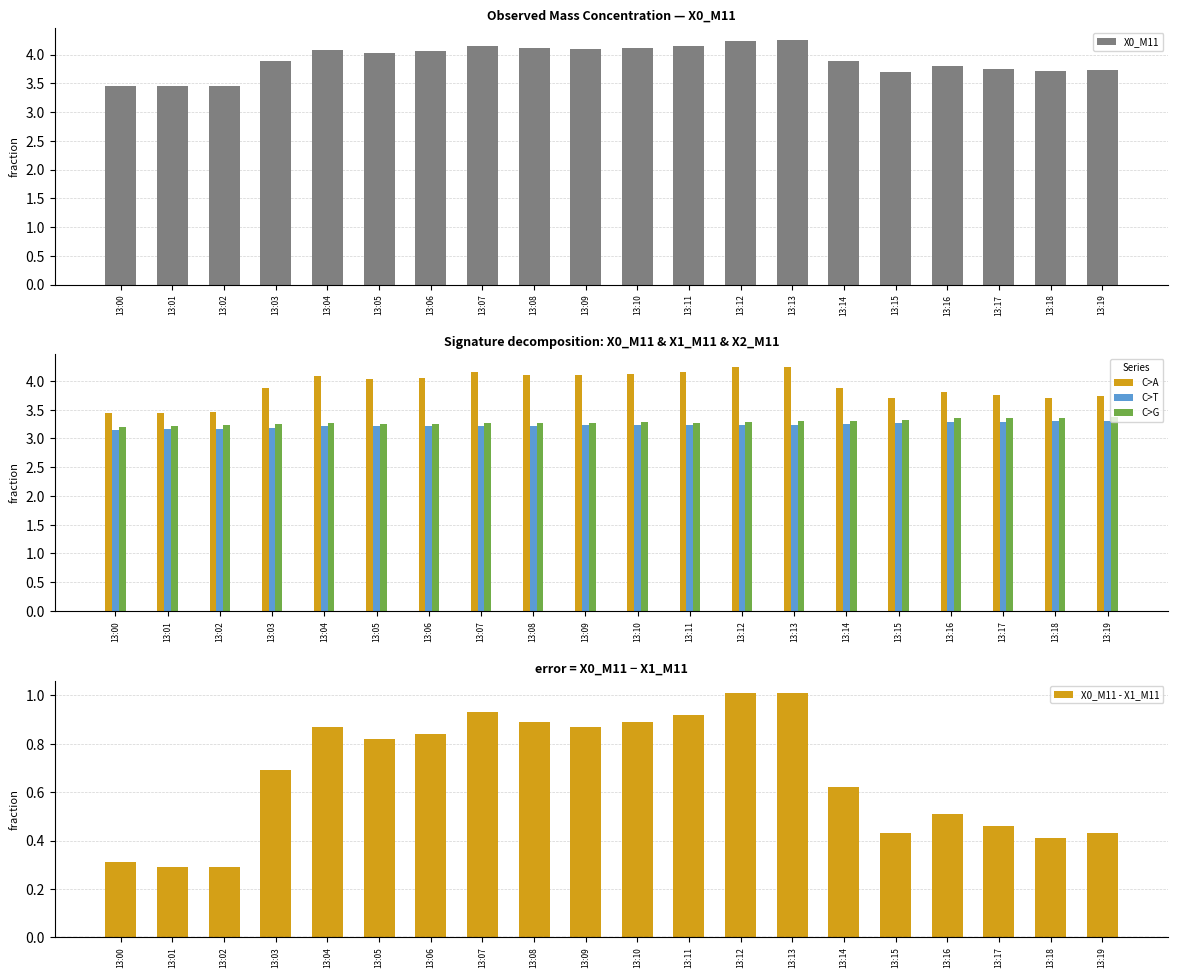

The C>A series shows 2.2 at 13:19. True or false?

False